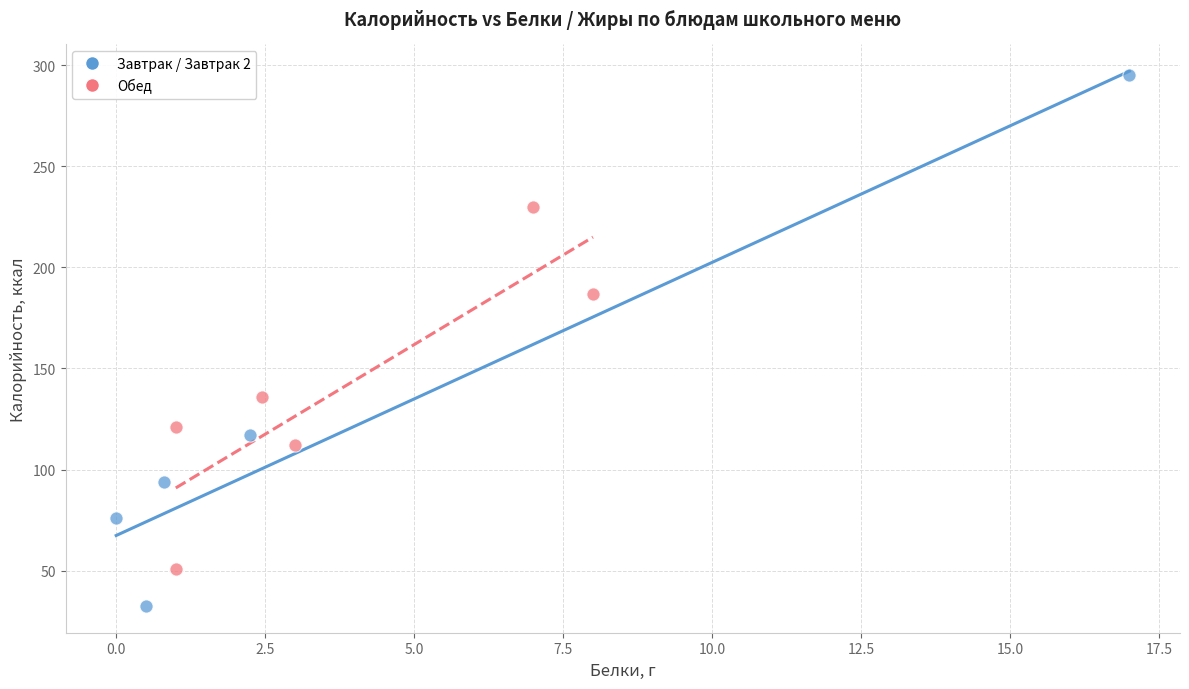

Which series reaches the minimum Y coordinate?

Завтрак / Завтрак 2